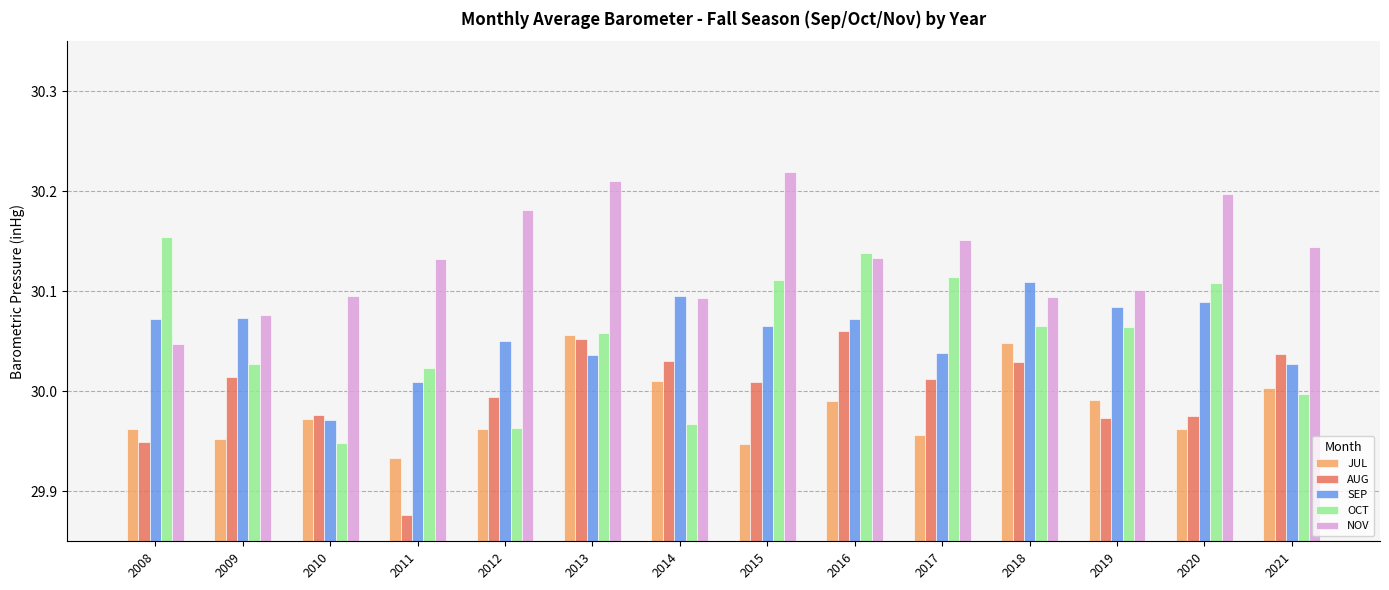

At 2017, list the series in order from smallest to largest.

JUL, AUG, SEP, OCT, NOV